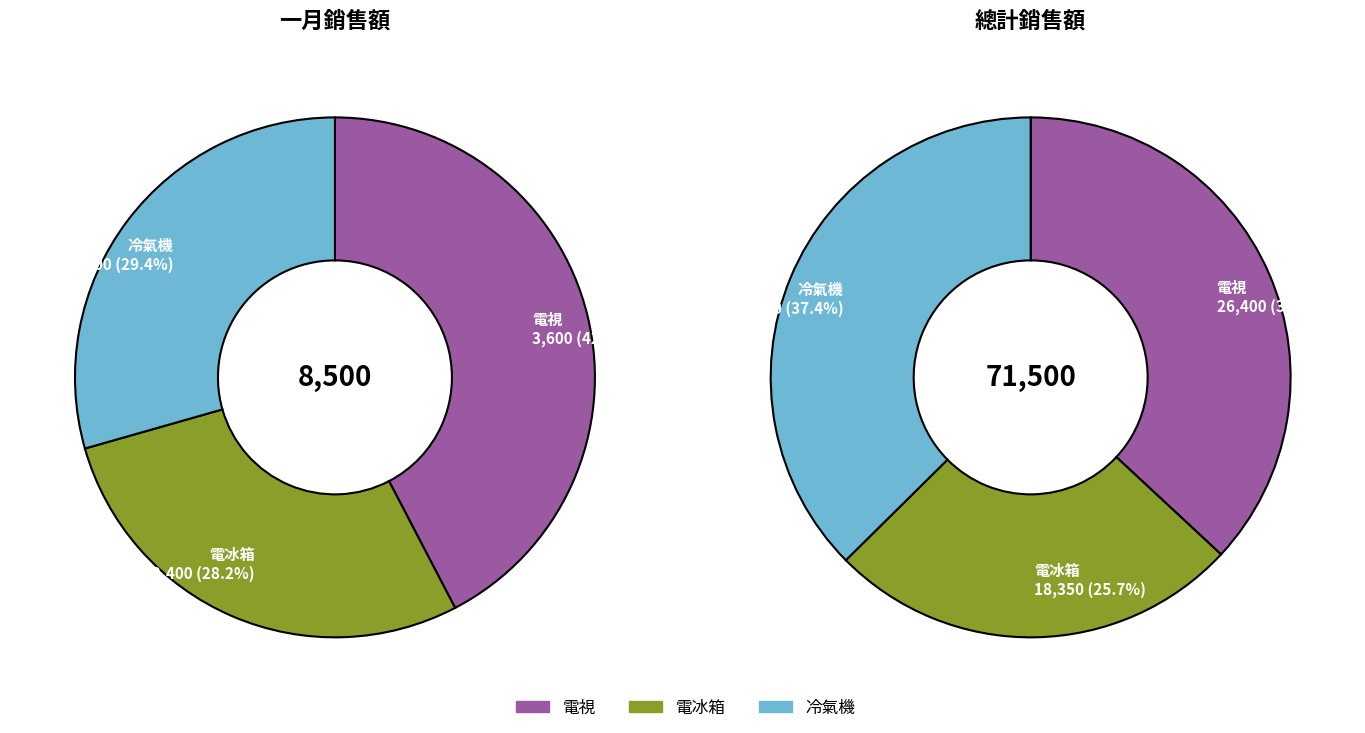

Do 電視 and 冷氣機 together represent more than half of the pie?

Yes